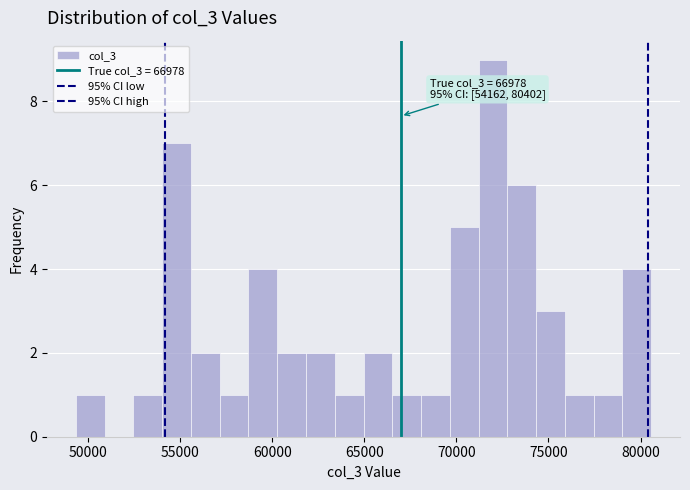

Read against the x-axis, roughly where is the centre of the tallest bar?

72000